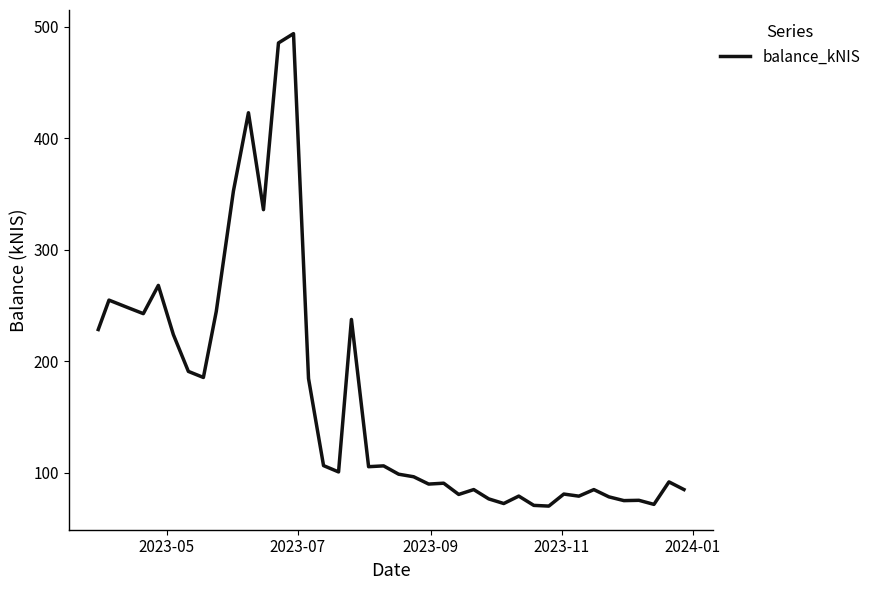

What is the smallest value displayed?

70.1